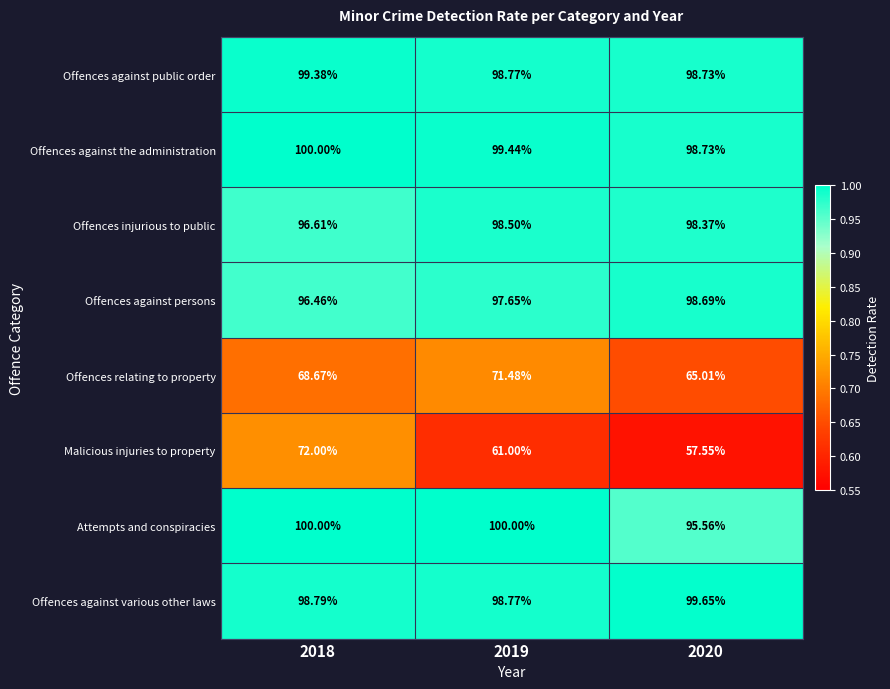

Is the value of Offences injurious to public at 2020 greater than the value of Malicious injuries to property at 2019?

Yes